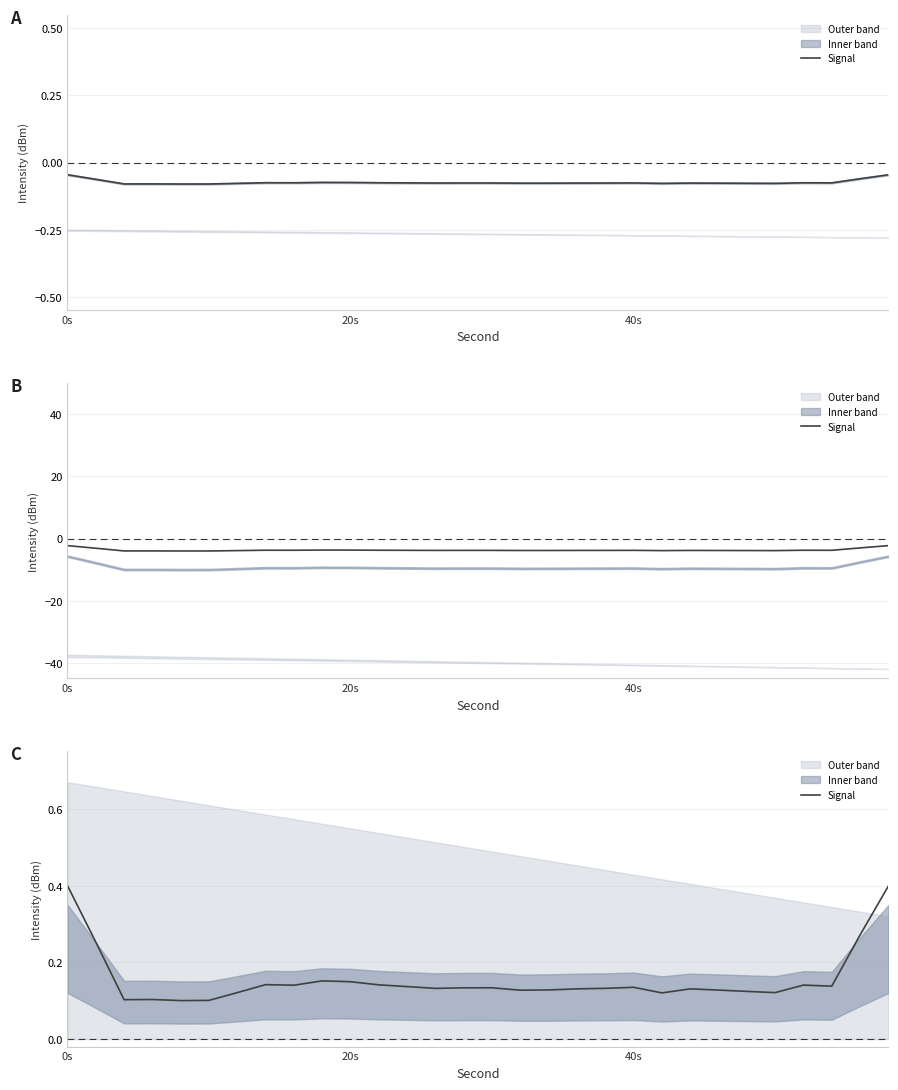

Reading left to right, transcribe all the data shown in this chart.

0.4	0.3	0.1	0.1	0.1	0.1	0.1	0.1	0.1	0.2	0.1	0.1	0.1	0.1	0.1	0.1	0.1	0.1	0.1	0.1	0.1	0.1	0.1	0.1	0.1	0.1	0.1	0.1	0.3	0.4